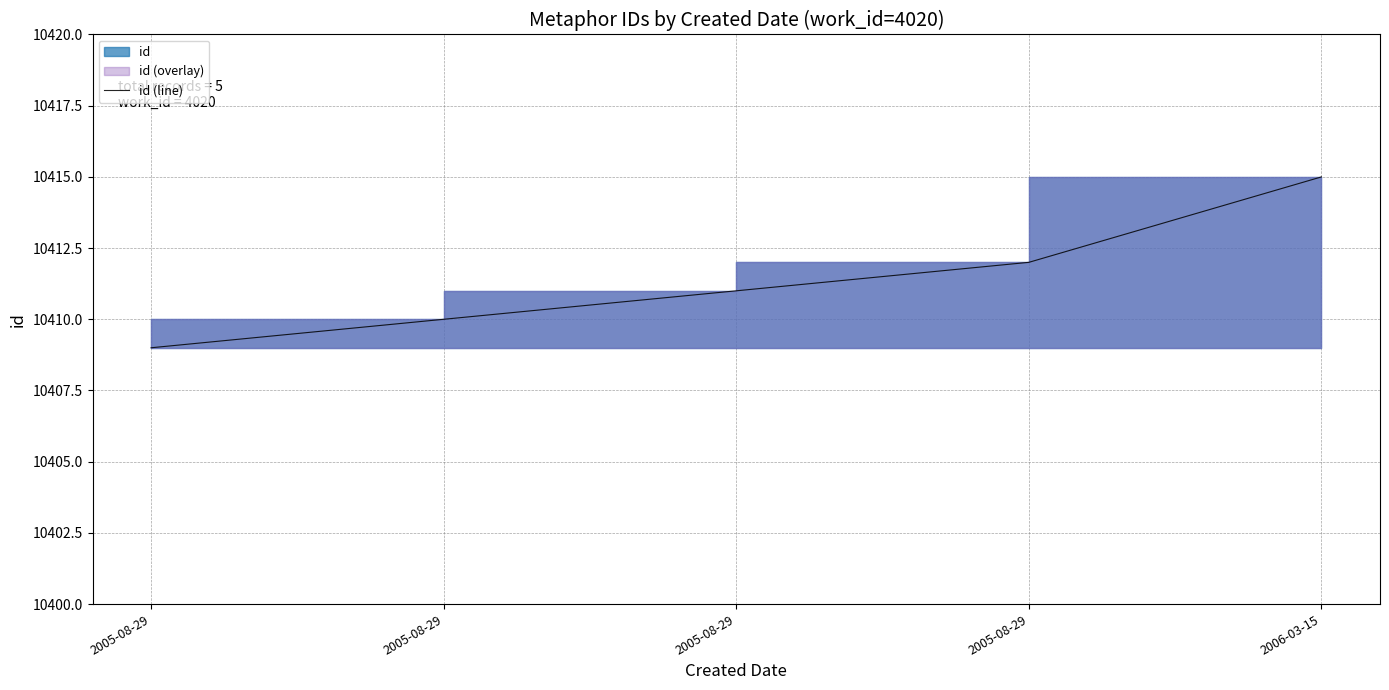

What is the sum of the values at 2005-08-29 and 2006-03-15?

20827